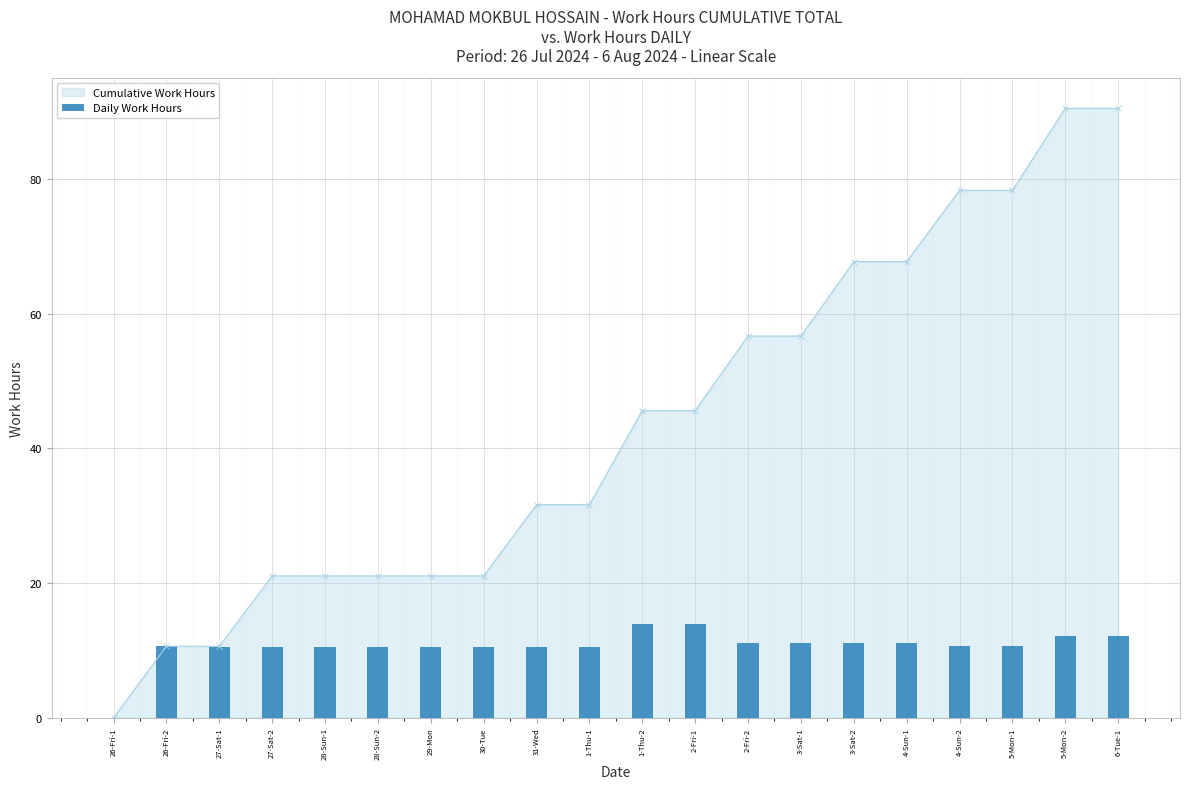

List the labels in order of value, smallest first.

26-Fri-1, 27-Sat-1, 27-Sat-2, 28-Sun-1, 28-Sun-2, 29-Mon, 30-Tue, 31-Wed, 1-Thu-1, 4-Sun-2, 5-Mon-1, 26-Fri-2, 3-Sat-2, 4-Sun-1, 2-Fri-2, 3-Sat-1, 5-Mon-2, 6-Tue-1, 1-Thu-2, 2-Fri-1